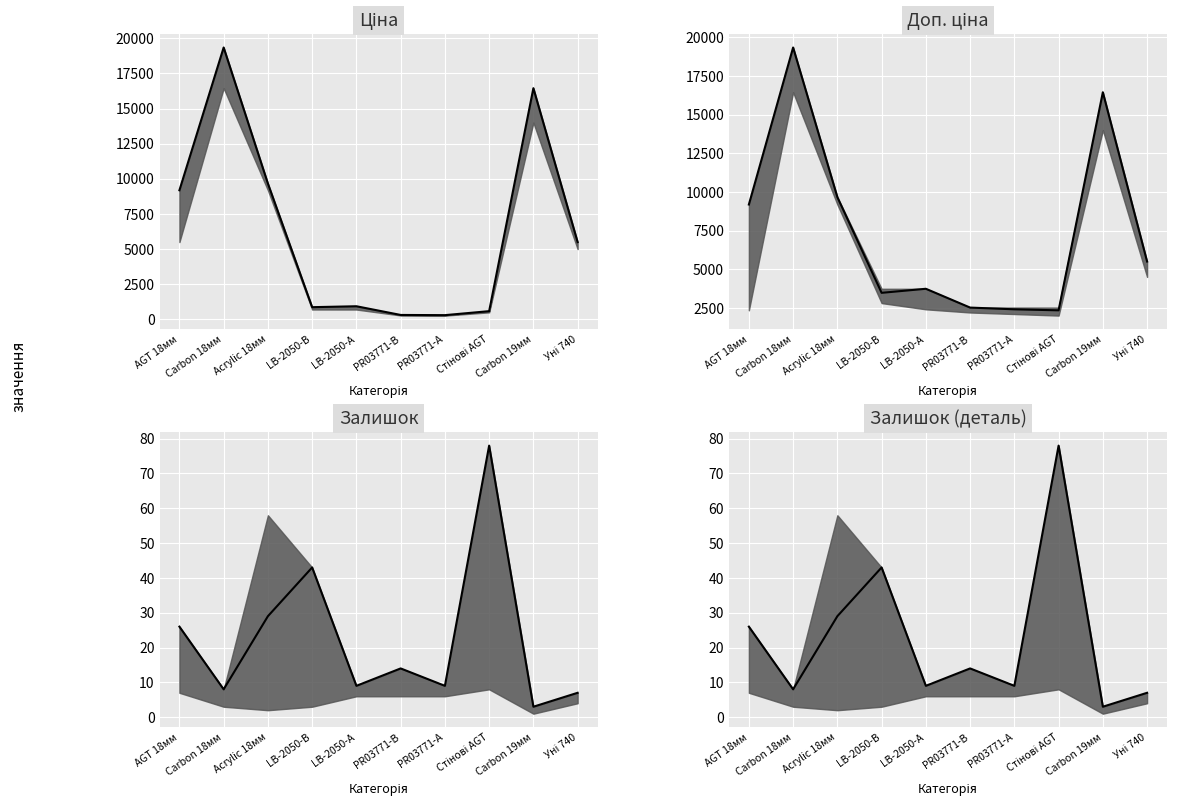

Is it true that Залишок equals 9.1 at Acrylic 18мм?

False